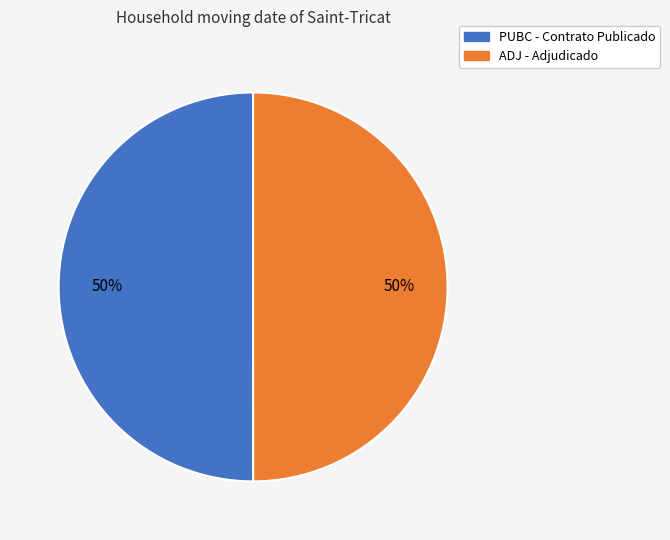

How many segments does this pie chart have?

2